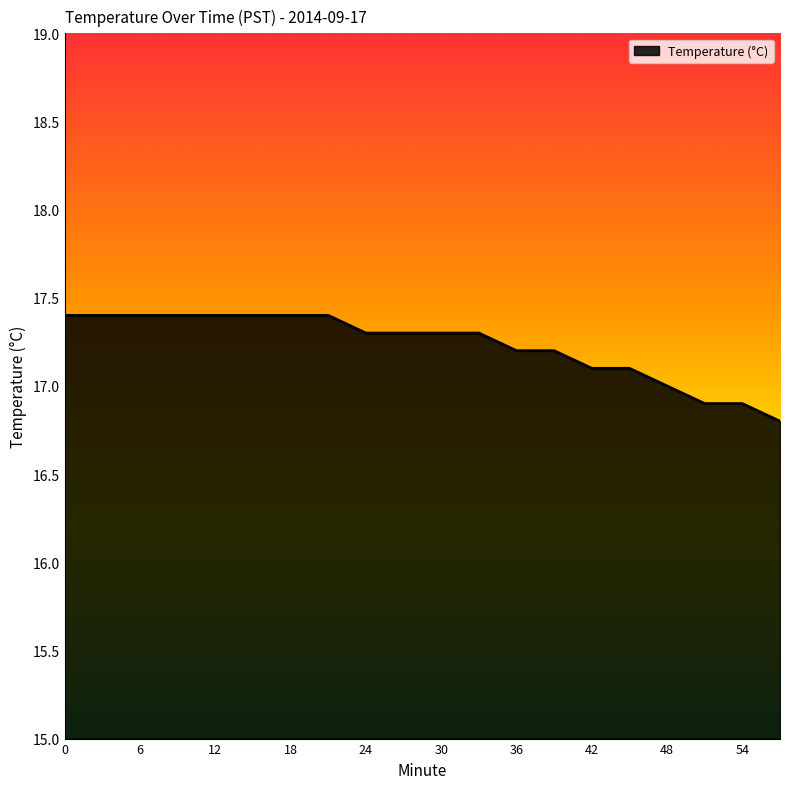

What is the smallest value displayed?

16.8